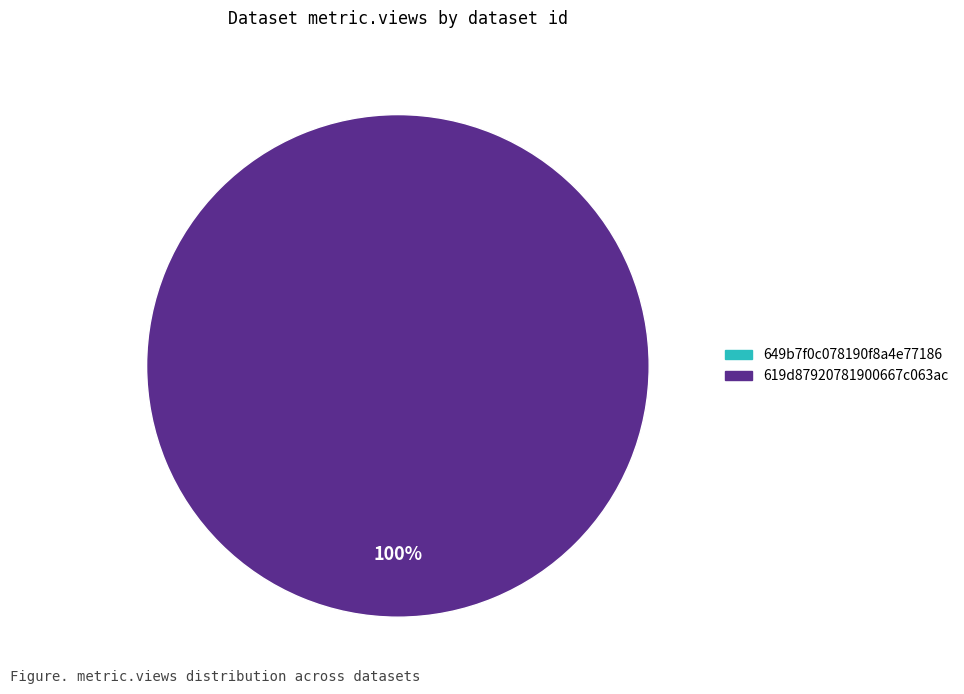

Rank the categories by value from highest to lowest.

619d87920781900667c063ac, 649b7f0c078190f8a4e77186